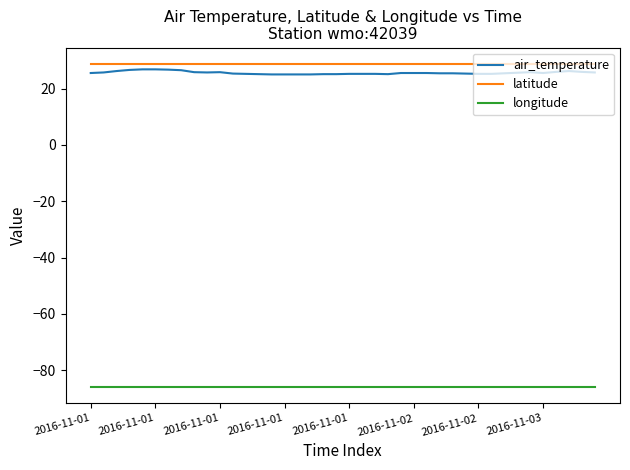

What is the smallest value displayed?

-86.0